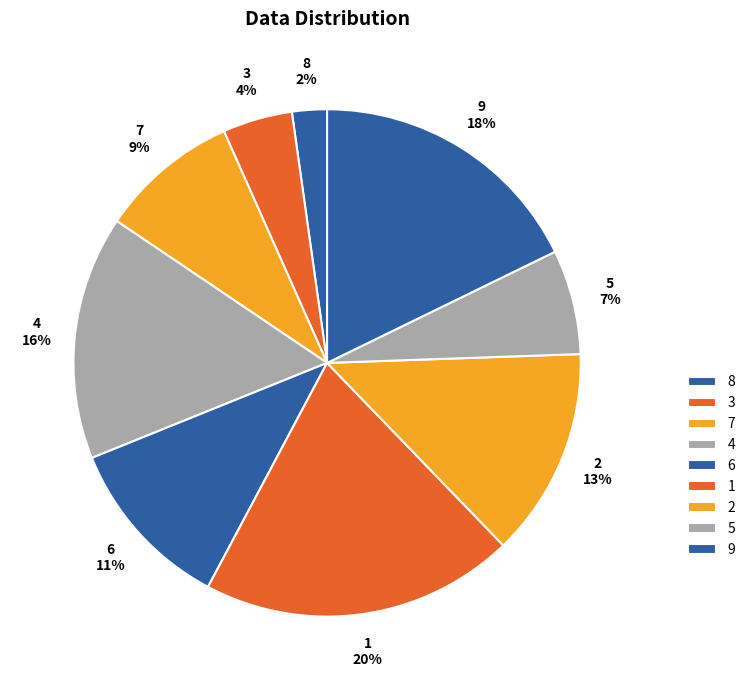

Is 7 the majority of the pie?

No